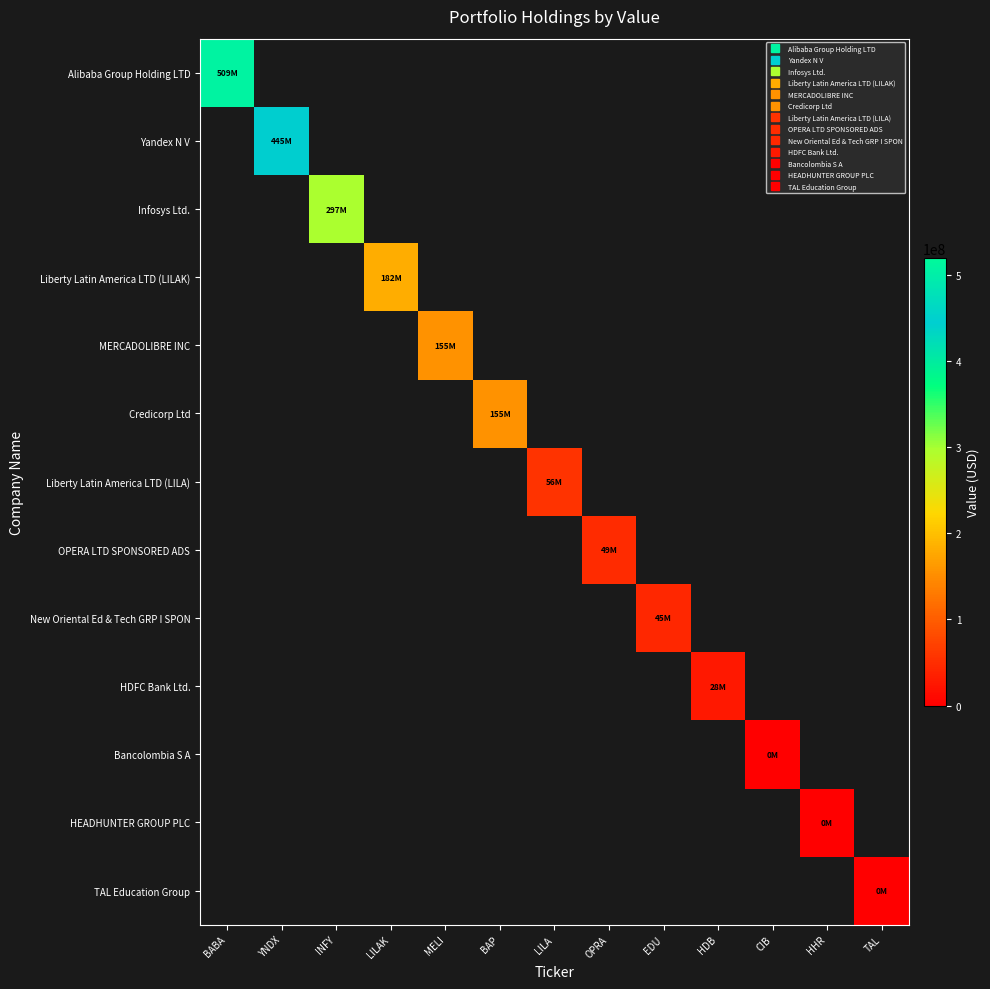

Which series has the widest spread of values?

Alibaba Group Holding LTD